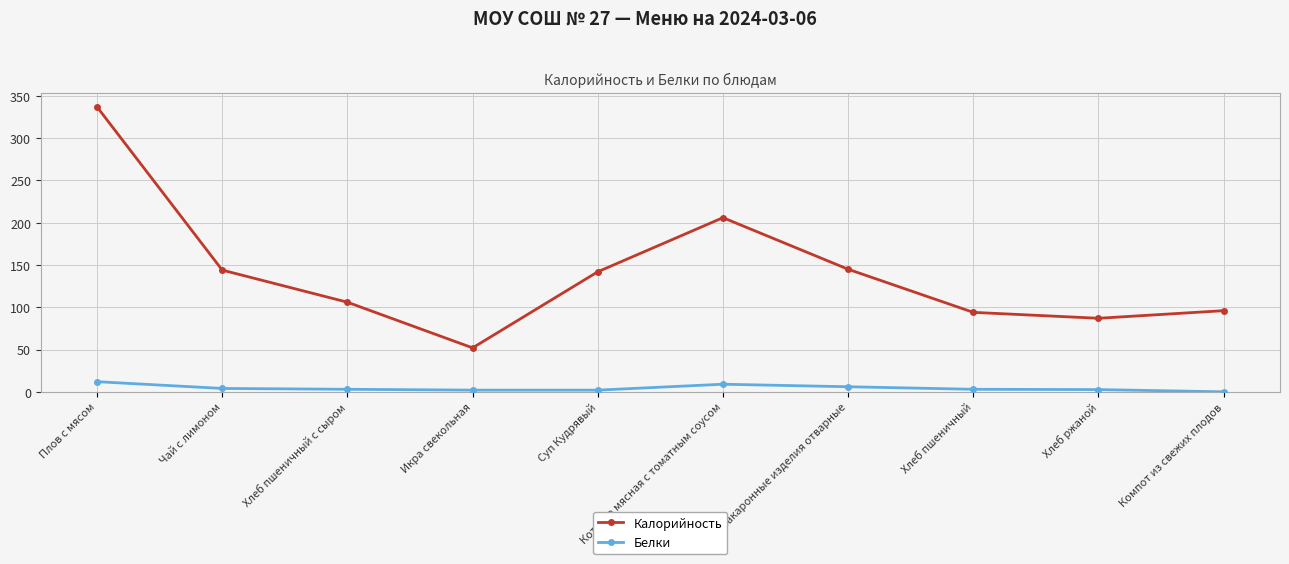

What is the average value of the Калорийность series?

140.9